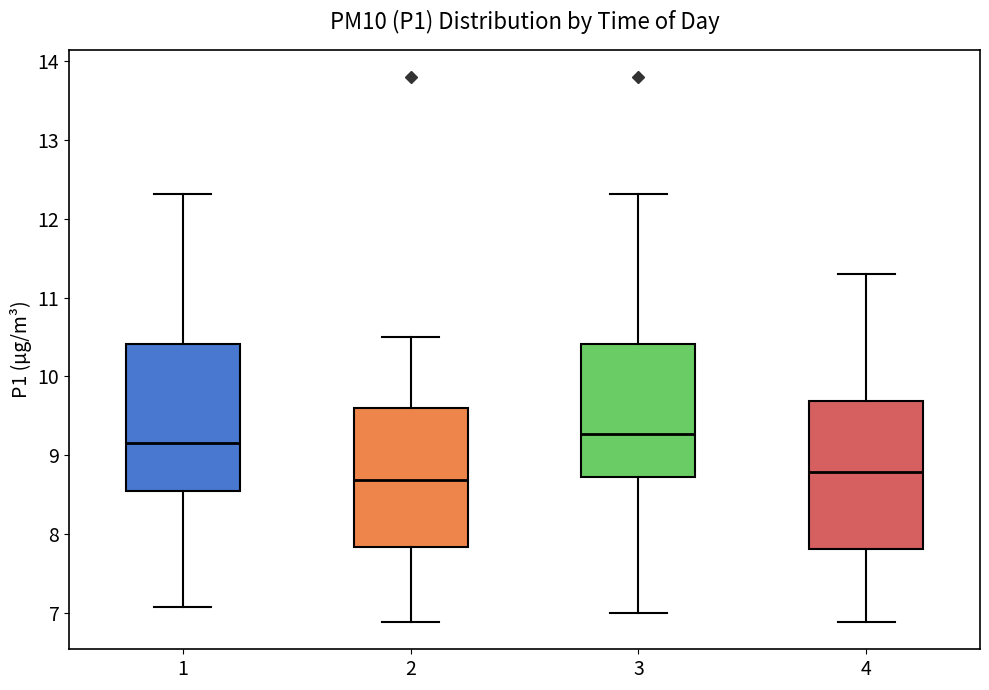

Reading left to right, transcribe this box plot: for each box, give where its median line is, the range the box spans, and where its two whiskers end, as read against the y-axis. The values are not printed on the chart, so give them approximately, as read against the axis.

1: median 9.2, box 8.5 to 10.4, whiskers 7.1 to 12.3
2: median 8.7, box 7.8 to 9.6, whiskers 6.9 to 10.5
3: median 9.3, box 8.7 to 10.4, whiskers 7.0 to 12.3
4: median 8.8, box 7.8 to 9.7, whiskers 6.9 to 11.3